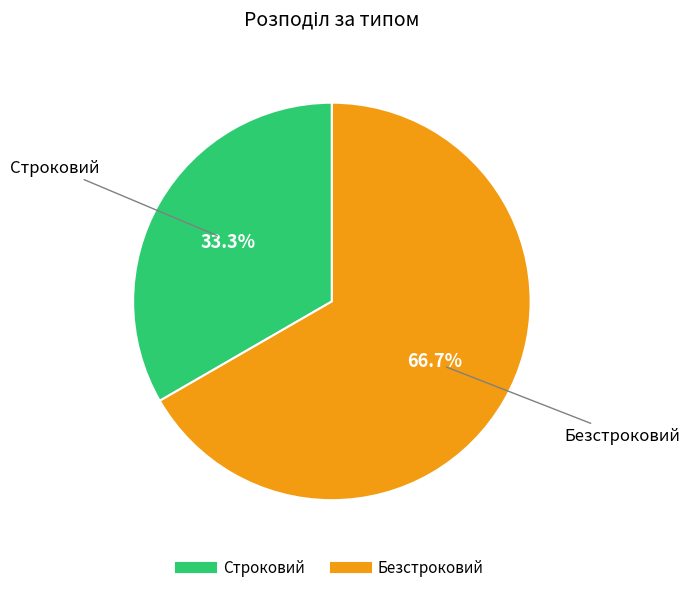

What is the ratio of the value at Строковий to the value at Безстроковий?

0.5